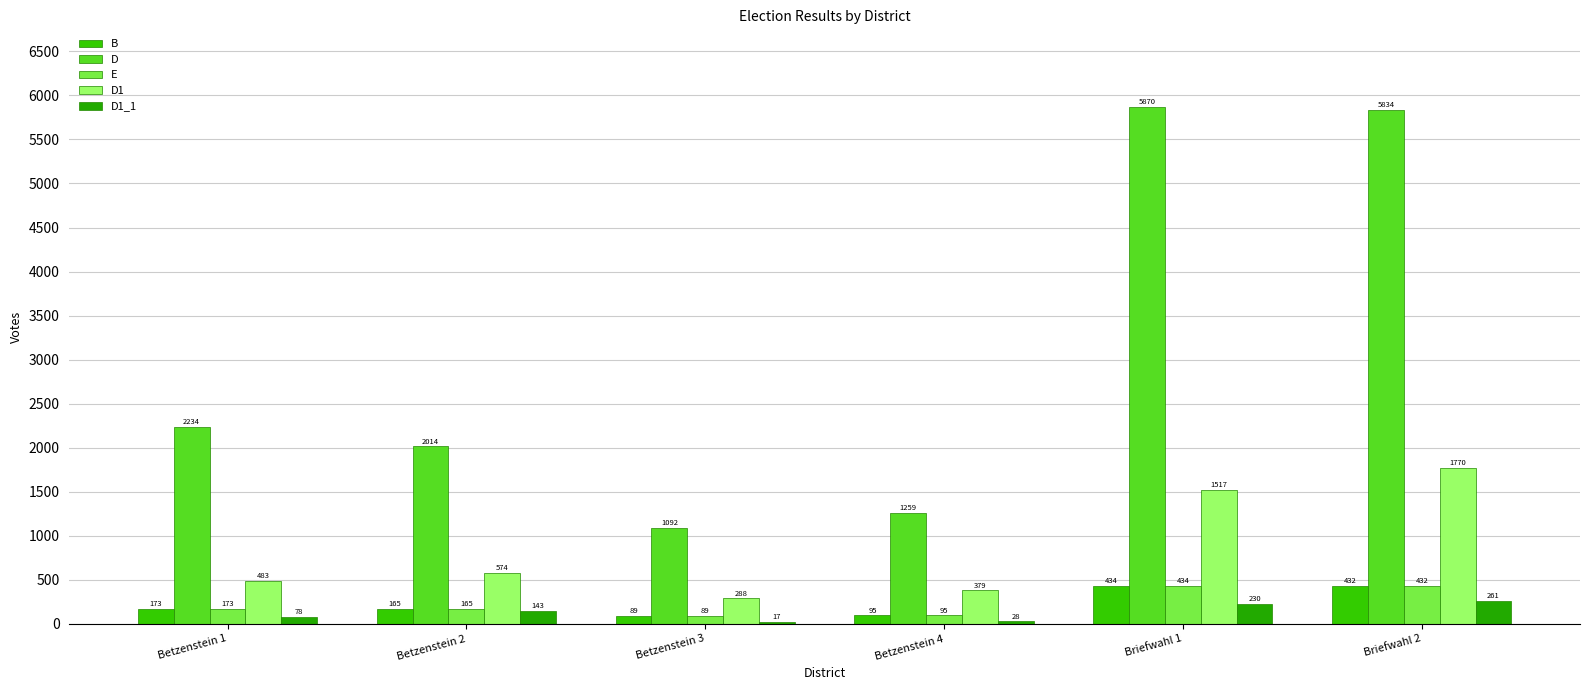

Which series has the largest range (max minus min)?

D